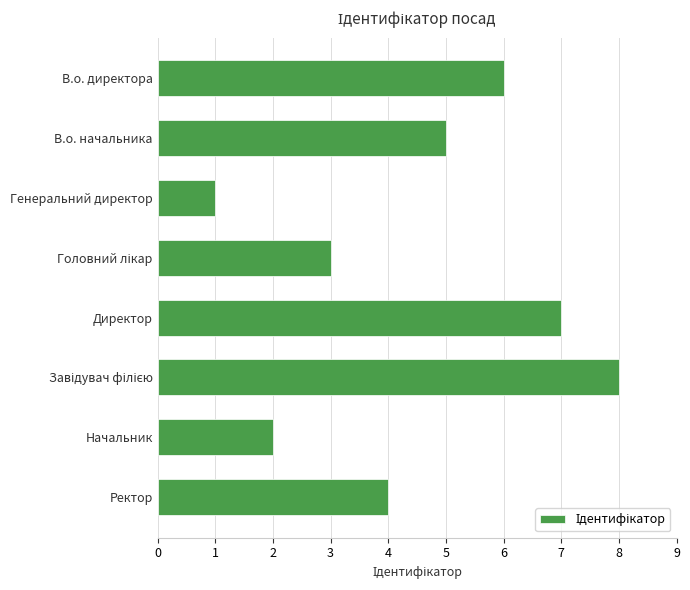

What is the difference between the maximum and minimum values?

7